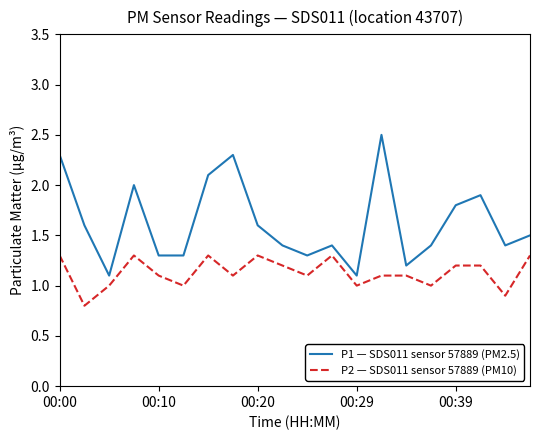

How many interior local peaks does the P1 — SDS011 sensor 57889 (PM2.5) series have?

5